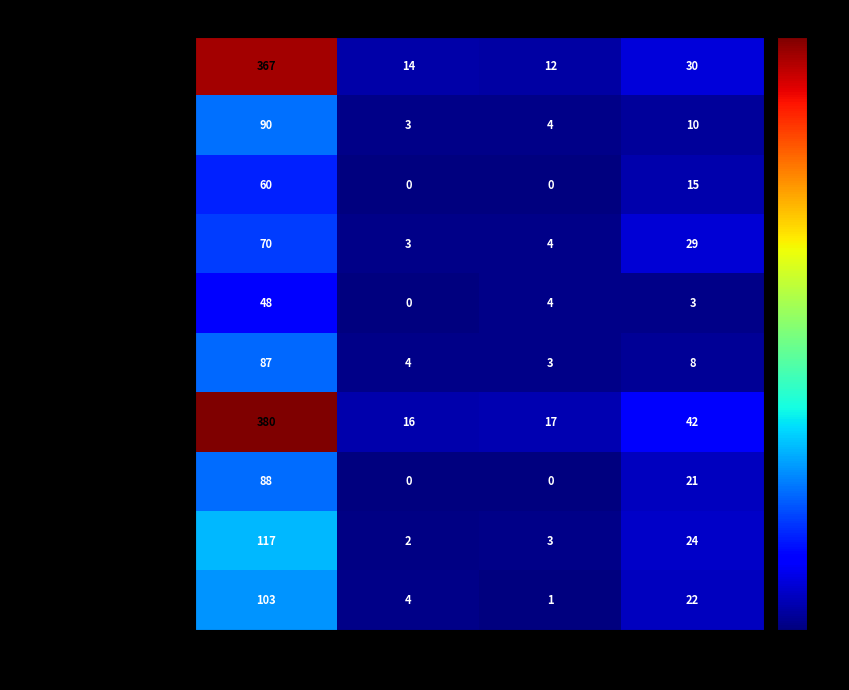

True or false: Мучное/кондит. изделие has a value of 2 at Жиры.

False